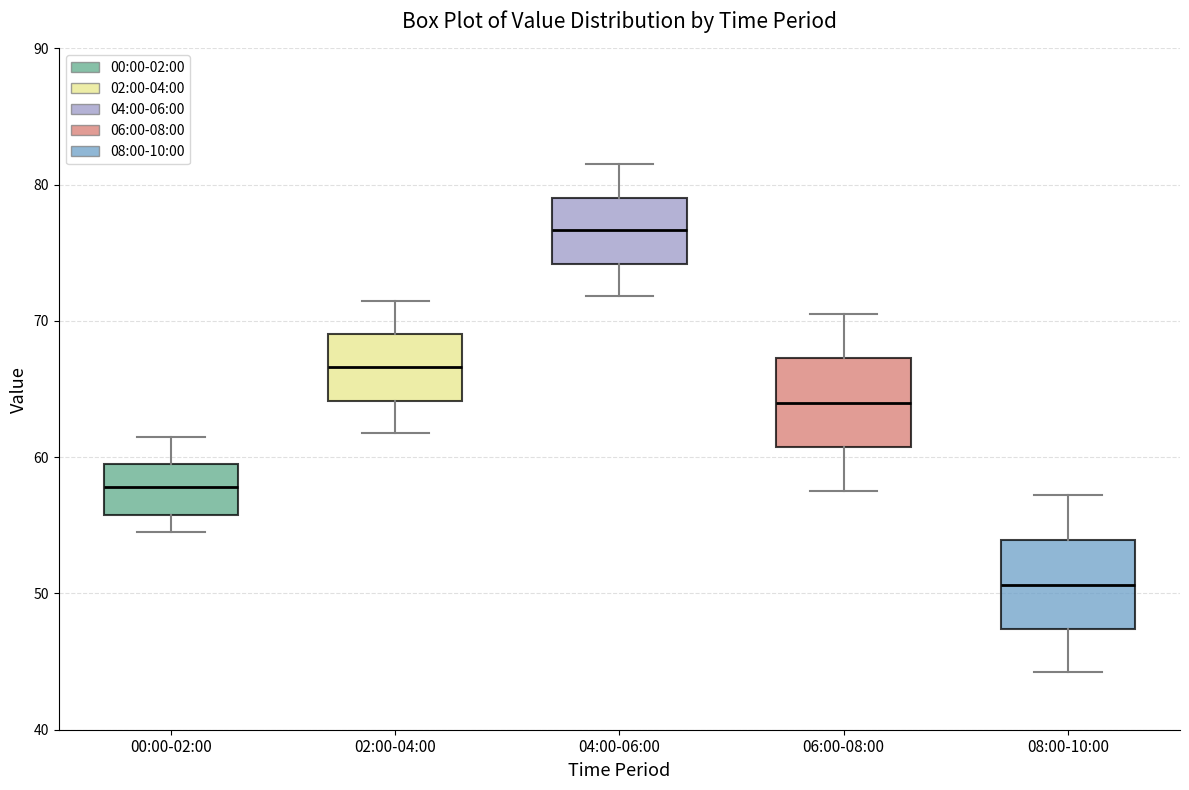

Reading left to right, transcribe this box plot: for each box, give where its median line is, the range the box spans, and where its two whiskers end, as read against the y-axis. The values are not printed on the chart, so give them approximately, as read against the axis.

00:00-02:00: median 58, box 56 to 59, whiskers 55 to 62
02:00-04:00: median 67, box 64 to 69, whiskers 62 to 72
04:00-06:00: median 77, box 74 to 79, whiskers 72 to 82
06:00-08:00: median 64, box 61 to 67, whiskers 58 to 71
08:00-10:00: median 51, box 47 to 54, whiskers 44 to 57